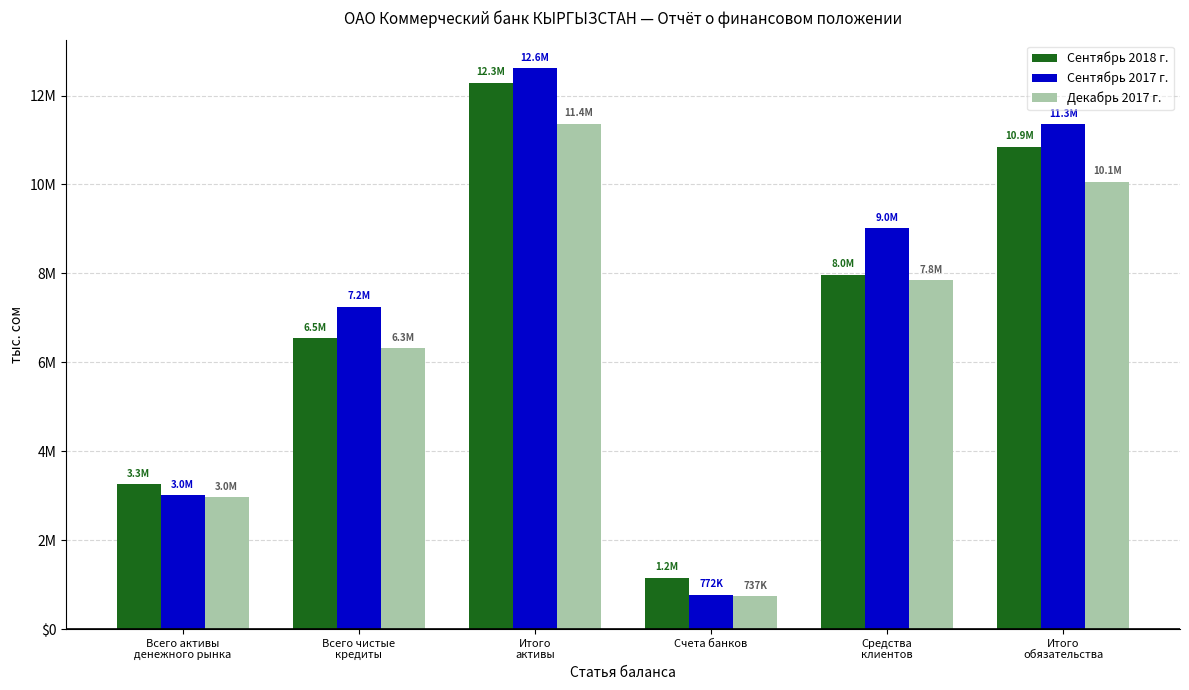

At which label does Декабрь 2017 г. first exceed 7845109?

Итого
активы